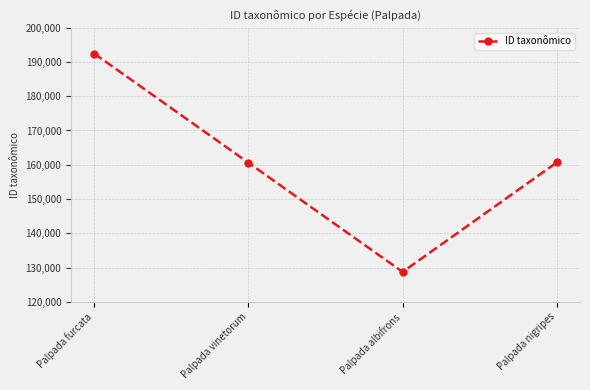

How many lines are shown in the chart?

1